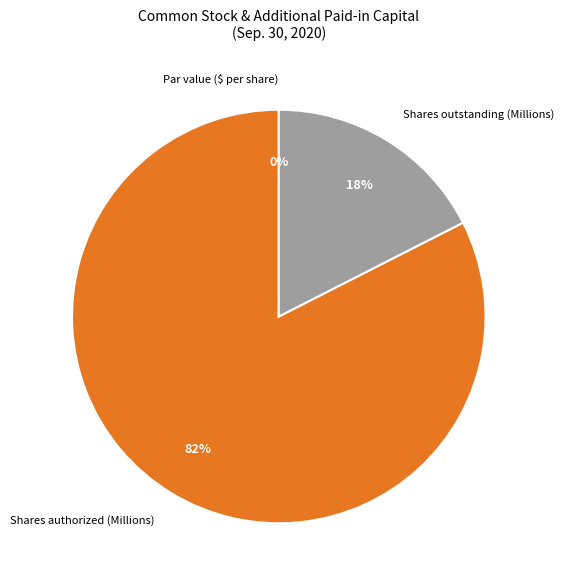

To the nearest percent, what is the combined percentage of Shares authorized (Millions) and Shares outstanding (Millions)?

100%